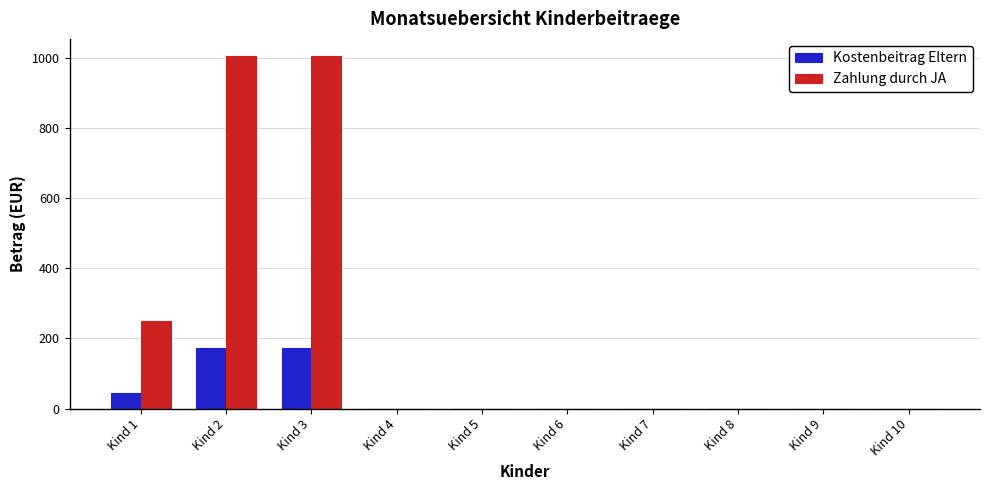

Reading left to right, transcribe all the data shown in this chart.

Kostenbeitrag Eltern: 43.3	173.2	173.2	0.0	0.0	0.0	0.0	0.0	0.0	0.0
Zahlung durch JA: 251.1	1004.6	1004.6	0.0	0.0	0.0	0.0	0.0	0.0	0.0